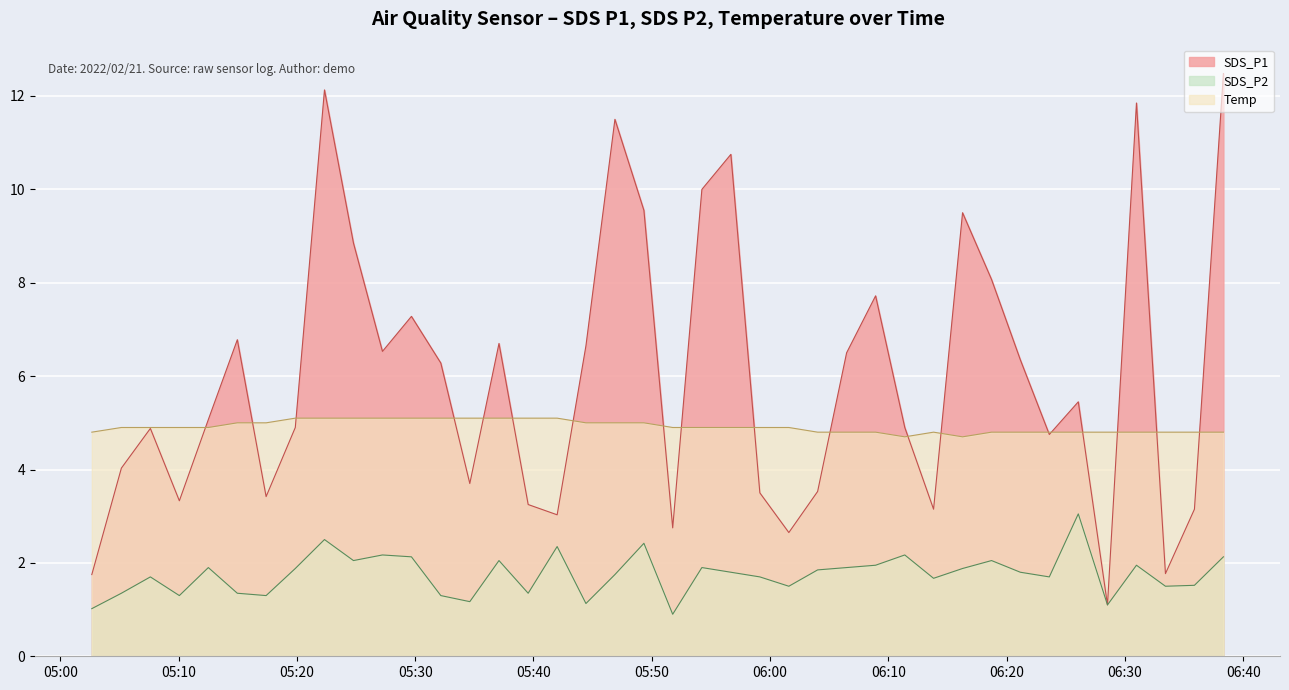

List the labels in order of SDS_P1 value, smallest first.

2022/02/21 06:28:31, 2022/02/21 05:02:40, 2022/02/21 06:33:25, 2022/02/21 06:01:35, 2022/02/21 05:51:46, 2022/02/21 05:42:00, 2022/02/21 06:13:49, 2022/02/21 06:35:52, 2022/02/21 05:39:33, 2022/02/21 05:10:04, 2022/02/21 05:17:24, 2022/02/21 05:59:08, 2022/02/21 06:04:01, 2022/02/21 05:34:37, 2022/02/21 05:05:10, 2022/02/21 06:23:36, 2022/02/21 05:07:37, 2022/02/21 05:19:52, 2022/02/21 06:11:23, 2022/02/21 05:12:31, 2022/02/21 06:26:03, 2022/02/21 05:32:10, 2022/02/21 06:21:09, 2022/02/21 06:06:28, 2022/02/21 05:27:14, 2022/02/21 05:44:26, 2022/02/21 05:37:05, 2022/02/21 05:14:58, 2022/02/21 05:29:41, 2022/02/21 06:08:55, 2022/02/21 06:18:43, 2022/02/21 05:24:47, 2022/02/21 06:16:16, 2022/02/21 05:49:20, 2022/02/21 05:54:14, 2022/02/21 05:56:41, 2022/02/21 05:46:53, 2022/02/21 06:30:58, 2022/02/21 05:22:20, 2022/02/21 06:38:19